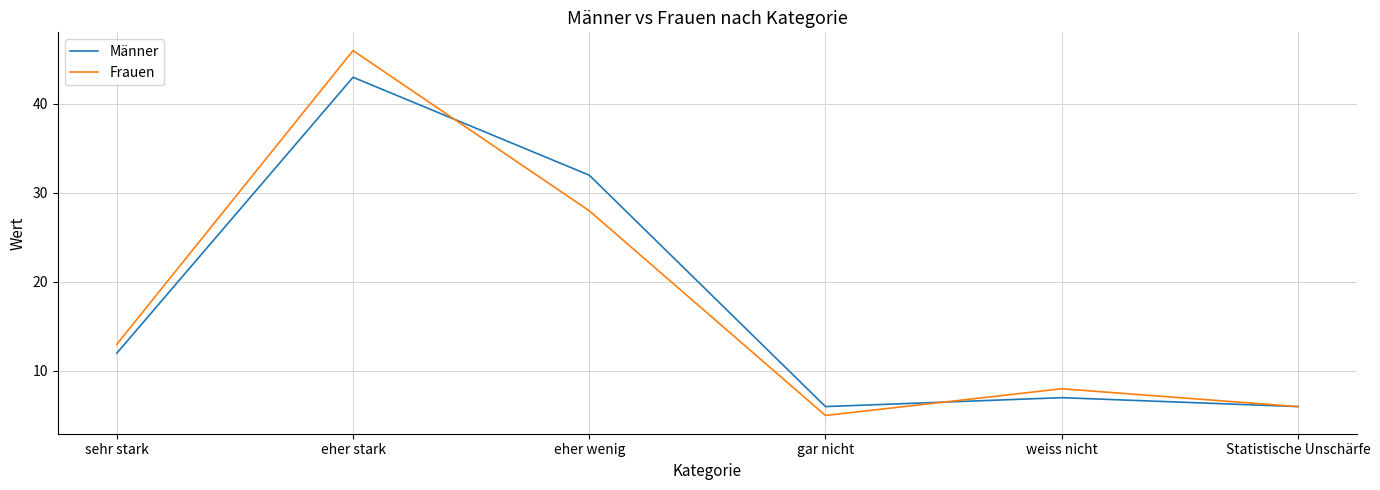

Is it true that Männer equals 32 at eher wenig?

True